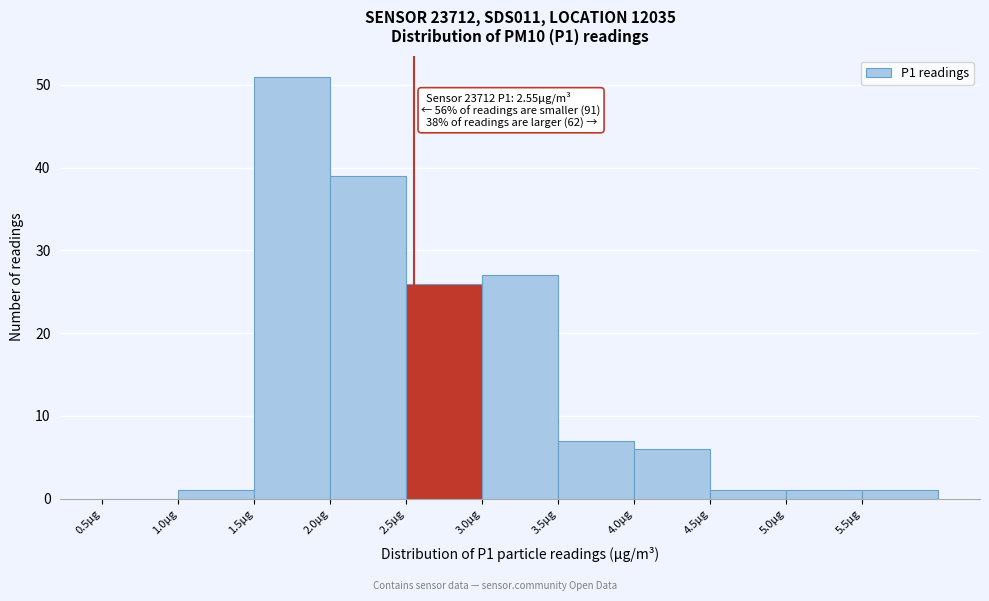

Which range on the x-axis has the tallest bar?

1.5 to 2.0